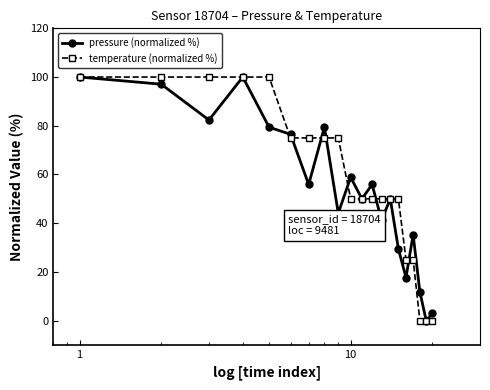

What are all the series names shown in the legend?

pressure (normalized %), temperature (normalized %)